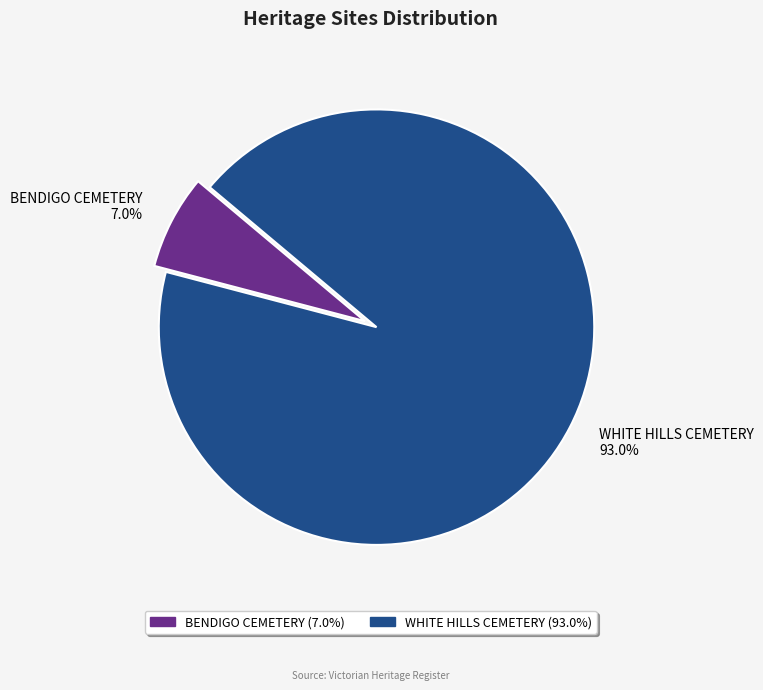

Which has a higher value, BENDIGO CEMETERY or WHITE HILLS CEMETERY?

WHITE HILLS CEMETERY